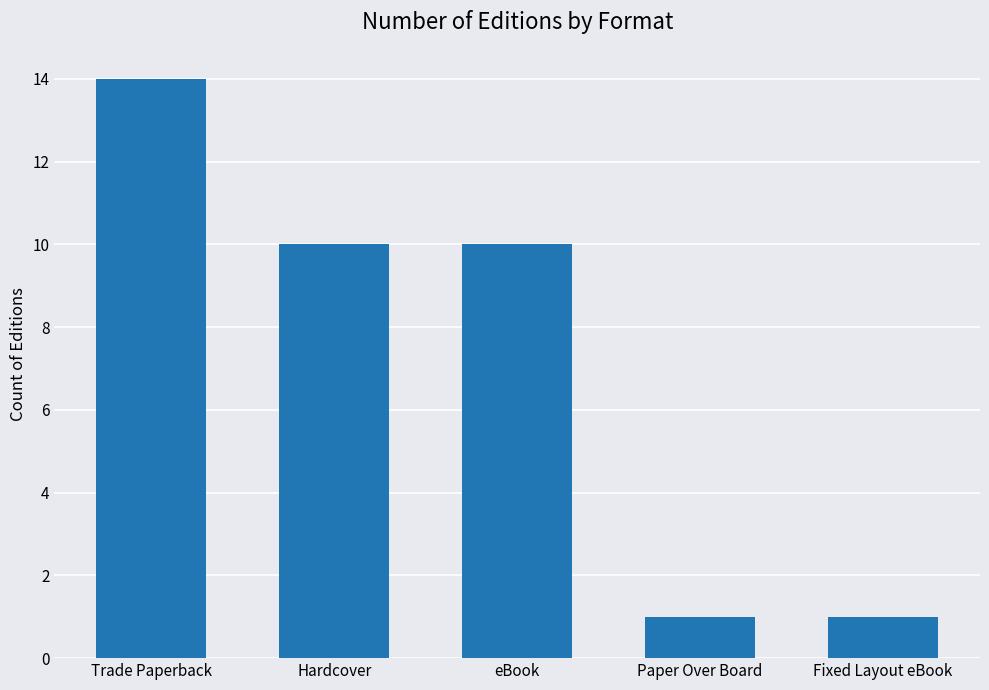

Does the chart contain any negative values?

No